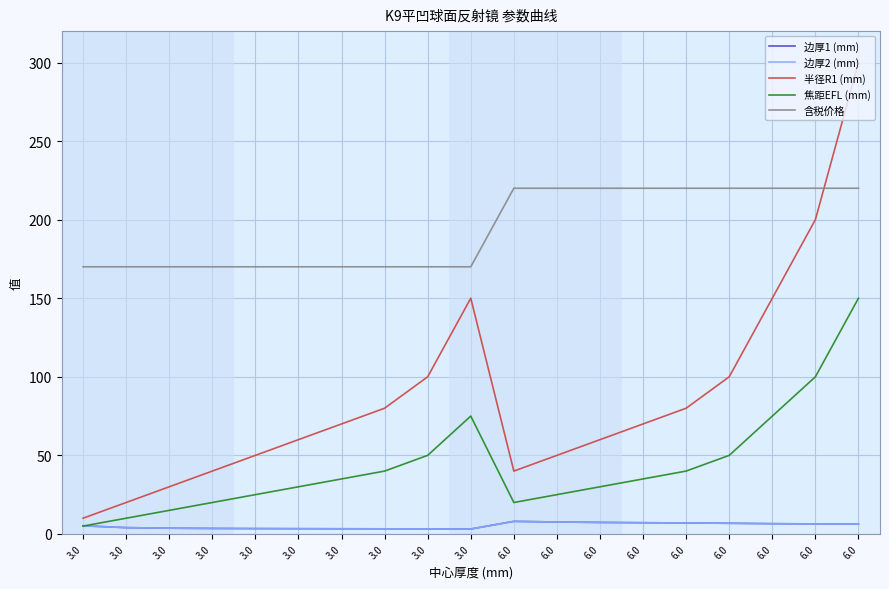

Is the value of 焦距EFL (mm) at 6.0 greater than the value of 边厚1 (mm) at 3.0?

Yes